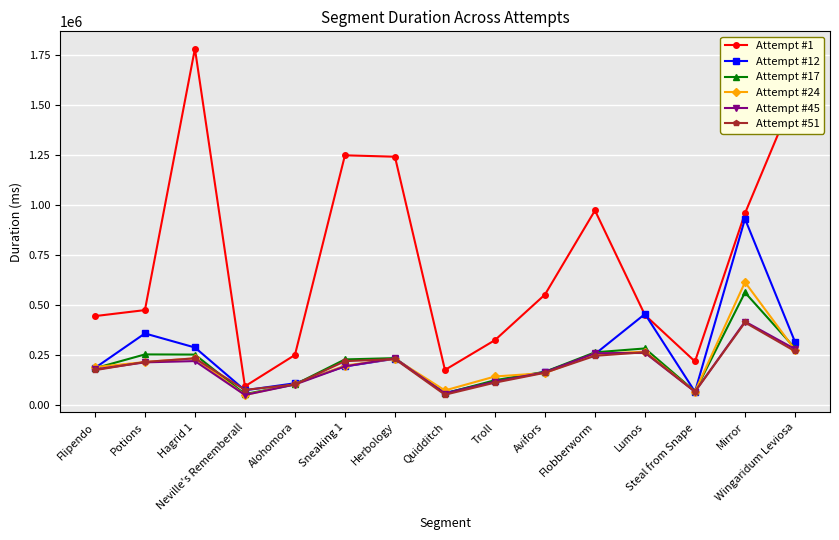

Which series has the widest spread of values?

Attempt #1